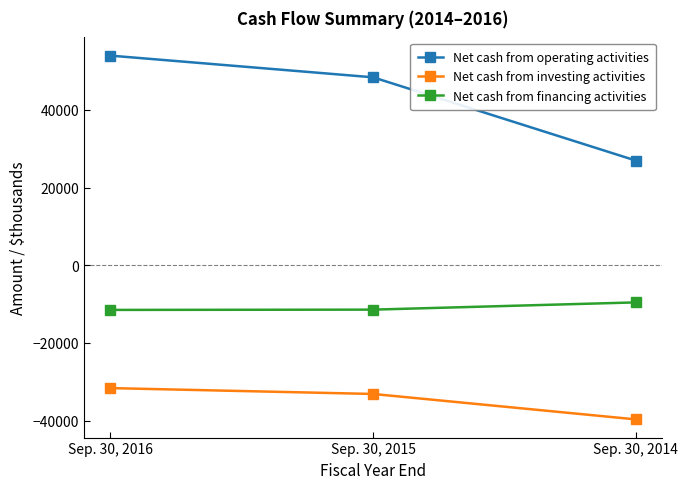

True or false: Net cash from financing activities has a value of -11431 at Sep. 30, 2015.

True